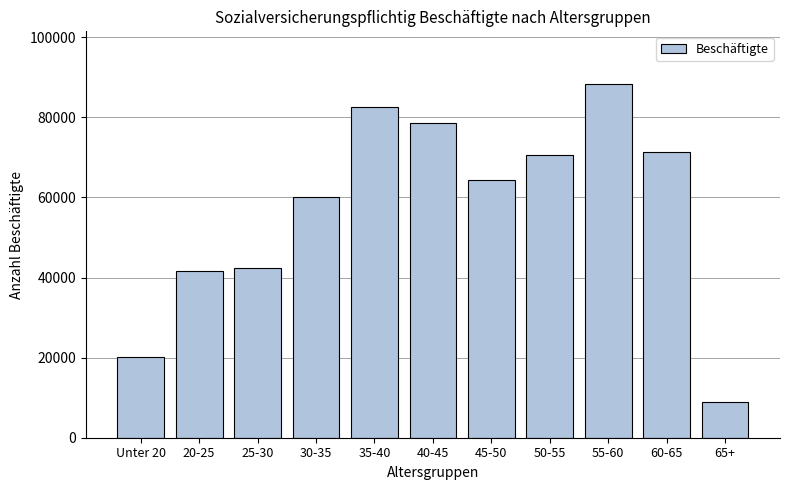

Reading left to right, list all the values displayed in this chart.

20197	41725	42391	60040	82469	78628	64446	70641	88235	71327	8854